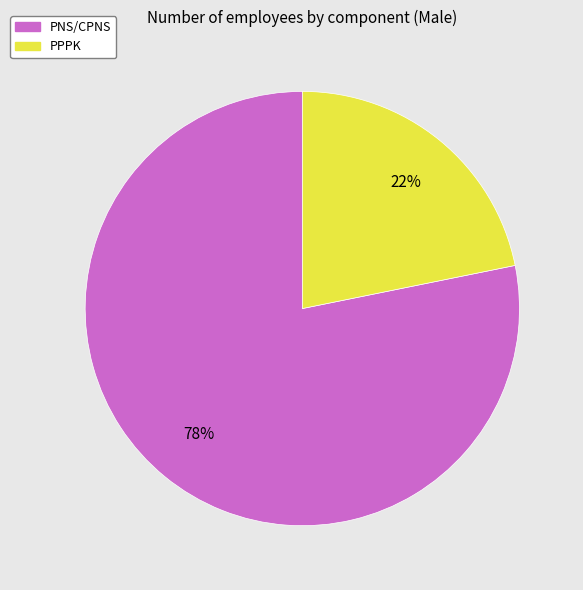

To the nearest percent, what is the difference between the PPPK and PNS/CPNS slice percentages?

56%